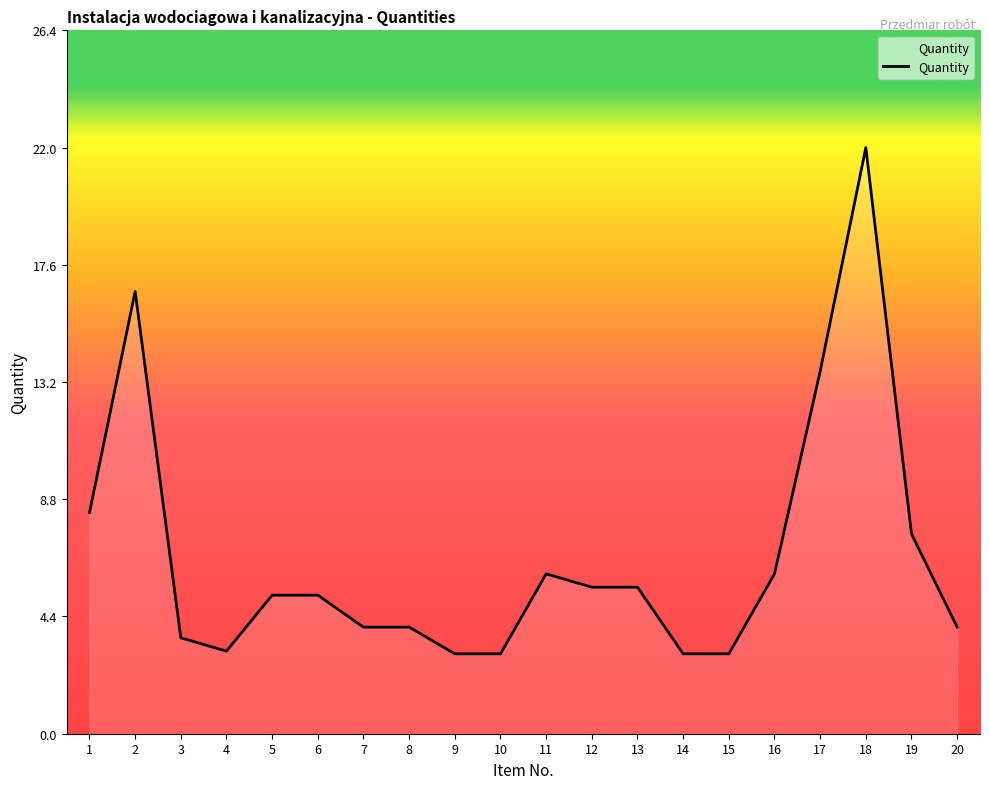

Where is the data nearest to the value 12?

17